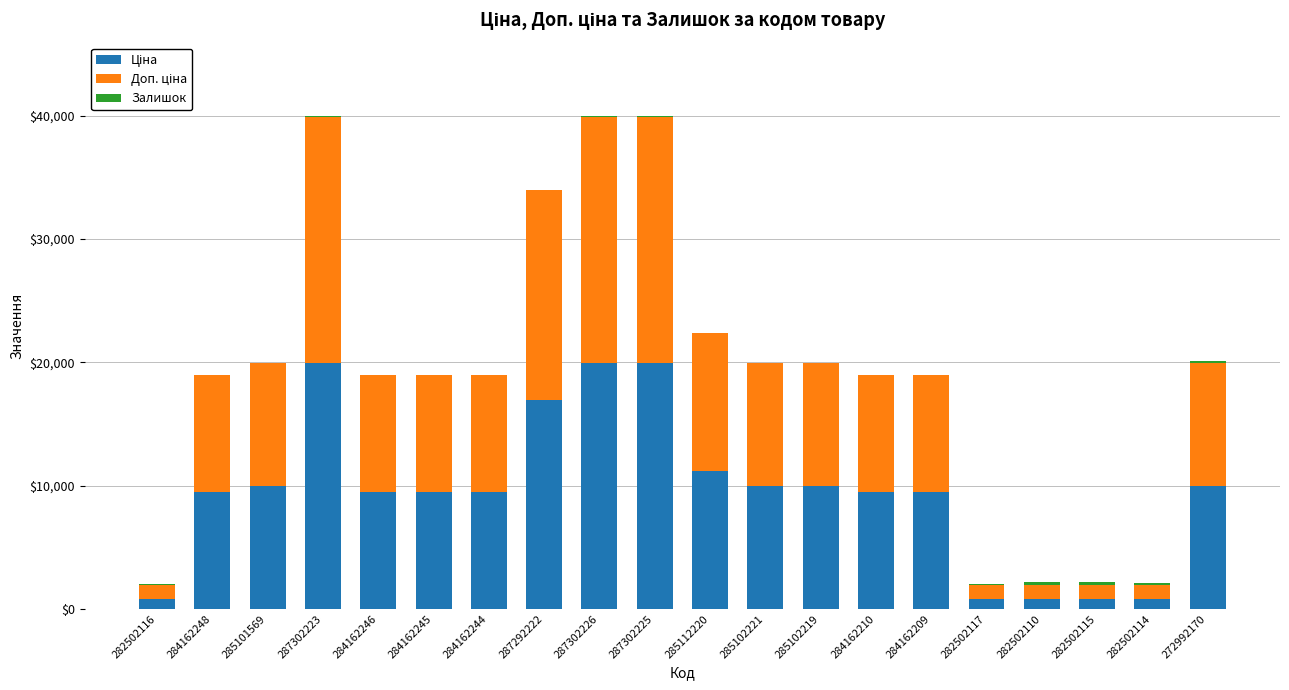

What is the total value across all series at 284162246?

18960.1